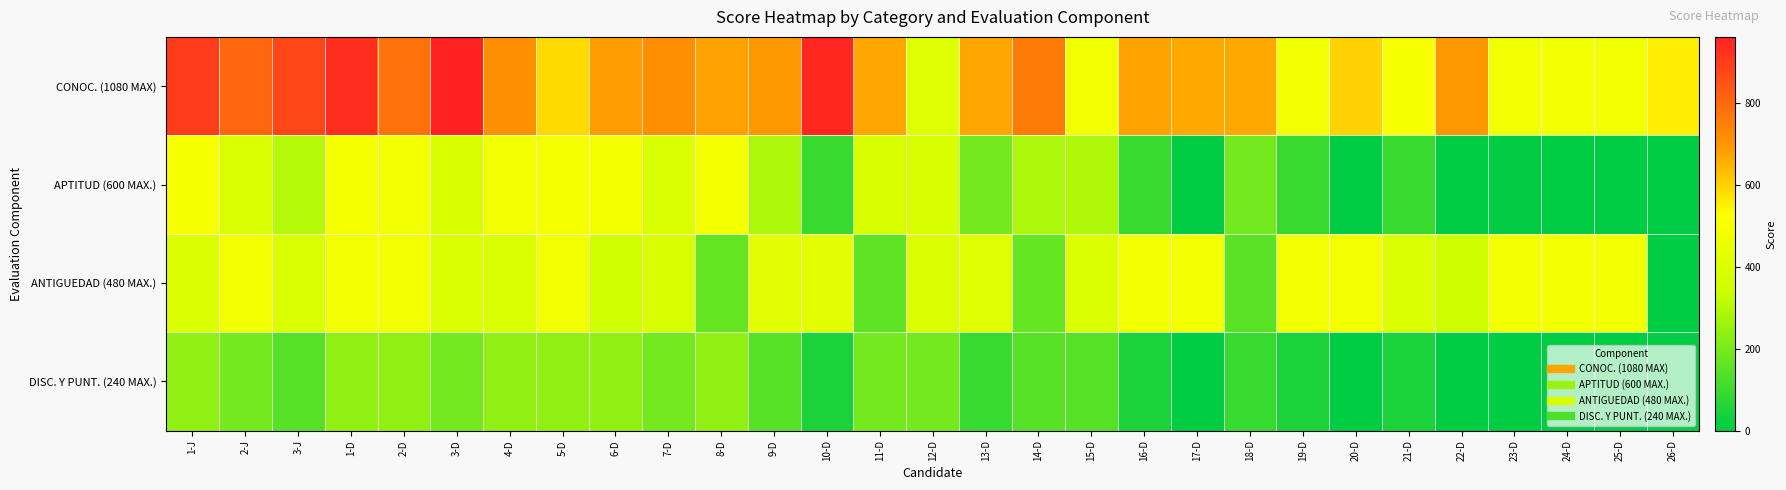

Which label corresponds to the smallest value in the chart?

17-D